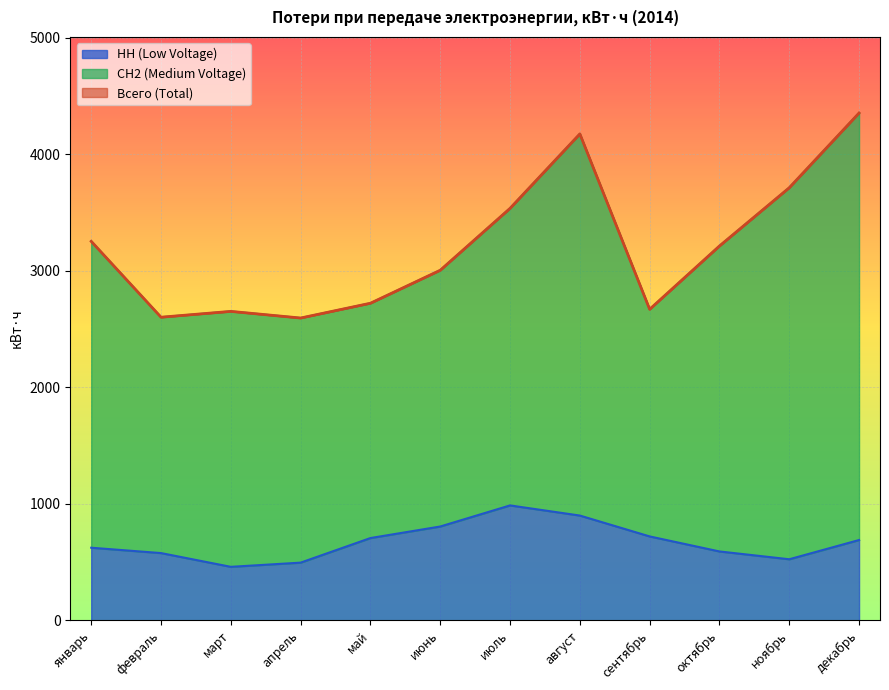

Which series has the largest range (max minus min)?

Всего (Total)